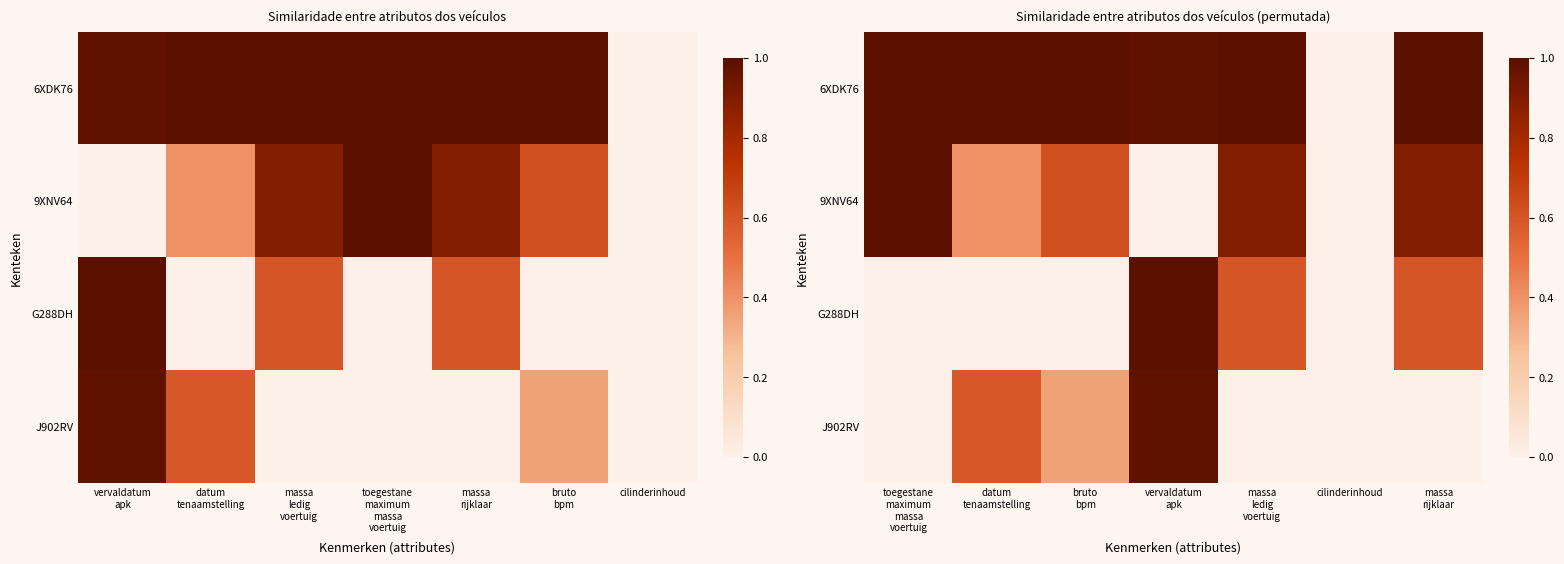

Which series has the largest total across all categories?

6XDK76